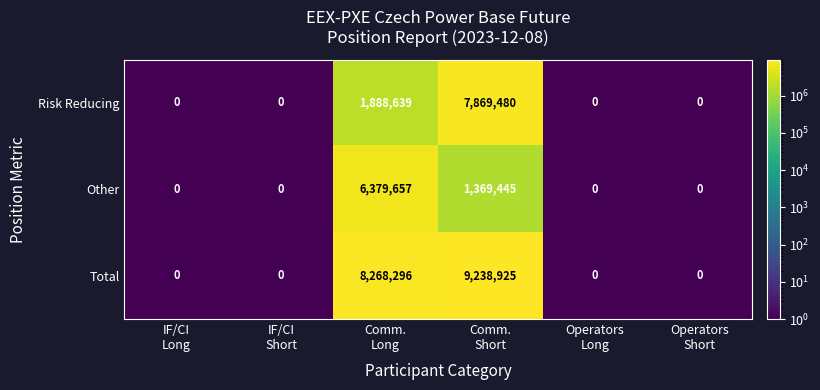

Which series changed the most between IF/CI
Long and Comm.
Long?

Total